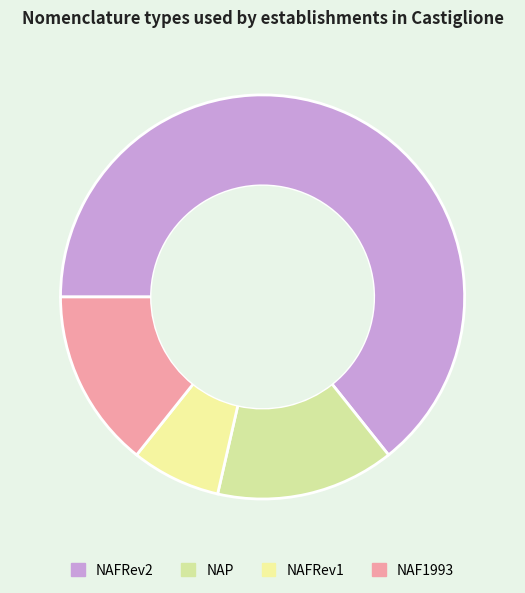

True or false: NAFRev2 accounts for 64% of the total.

True